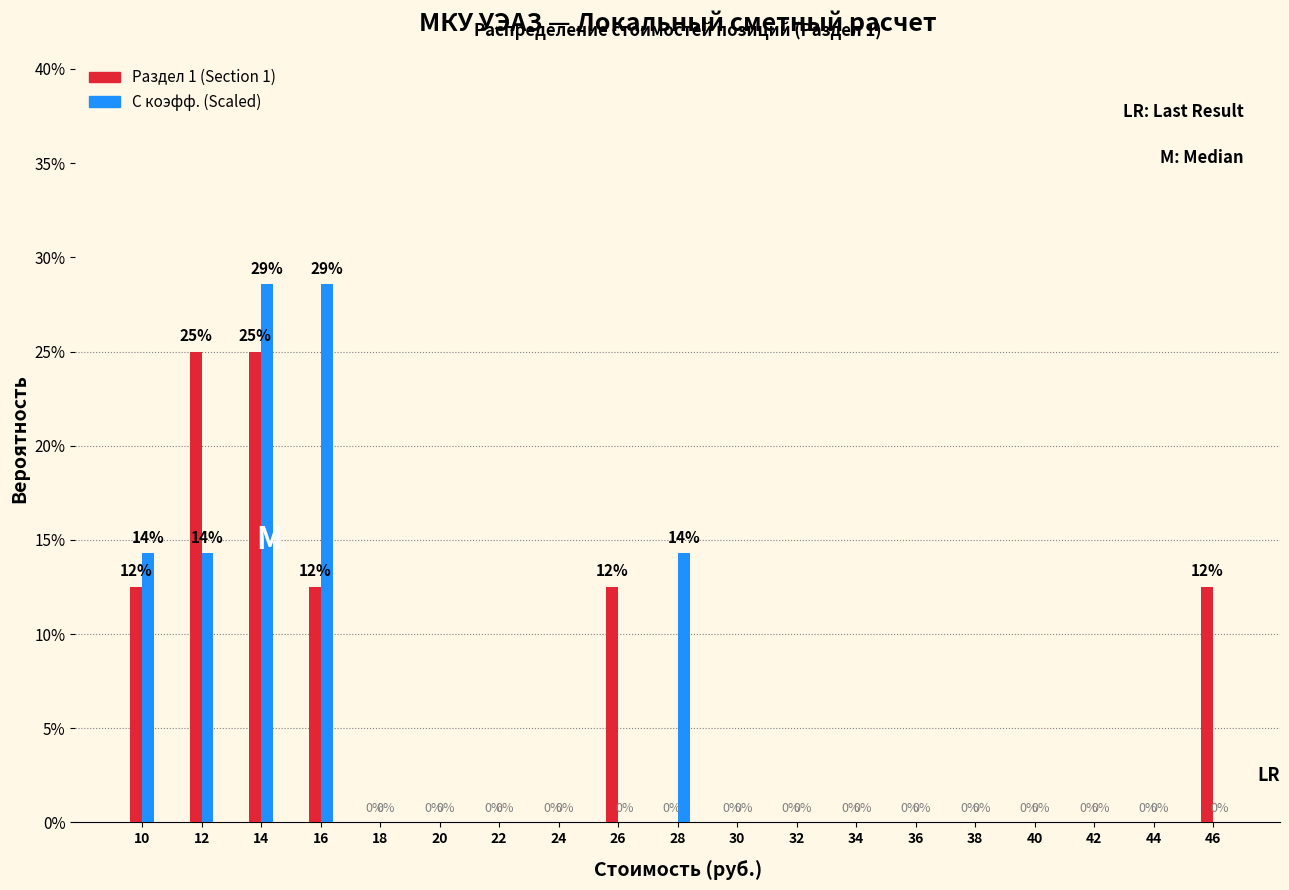

What is the sum of all С коэфф. (Scaled) values?

100.0